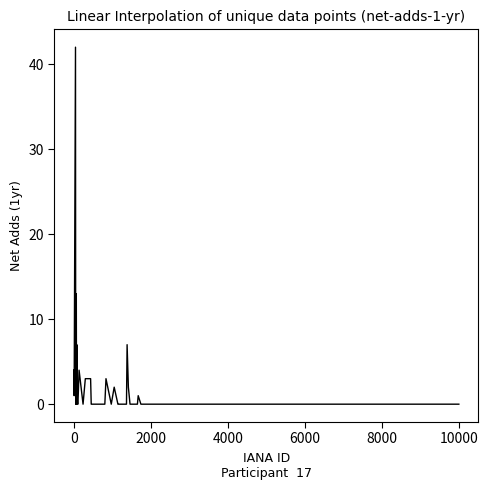

What is the maximum value shown in the chart?

42